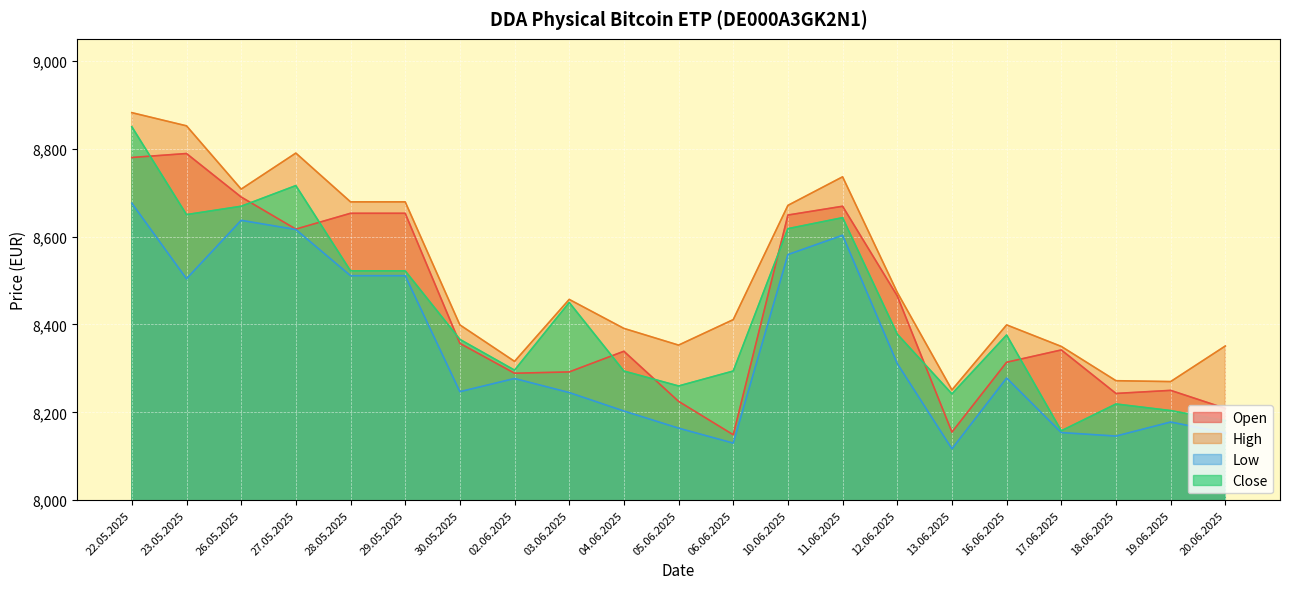

At which category does the chart reach its minimum across all series?

13.06.2025